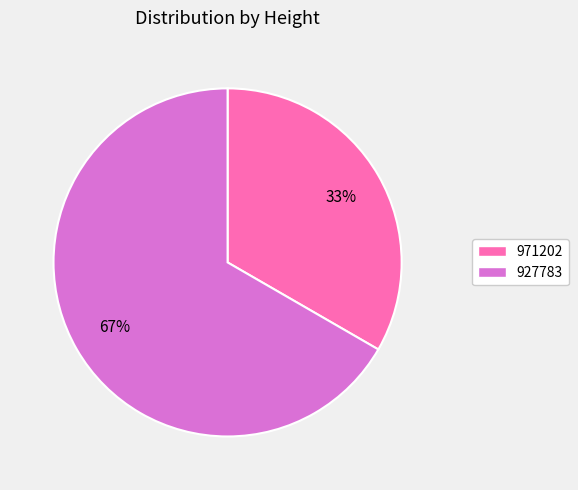

Combined, do 927783 and 971202 account for over 50%?

Yes